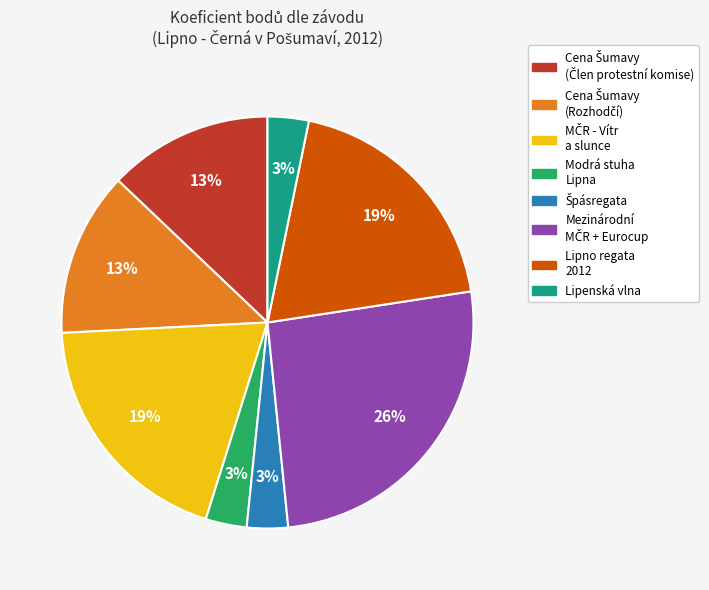

Is it true that Lipno regata 2012 is 11% of the pie?

False